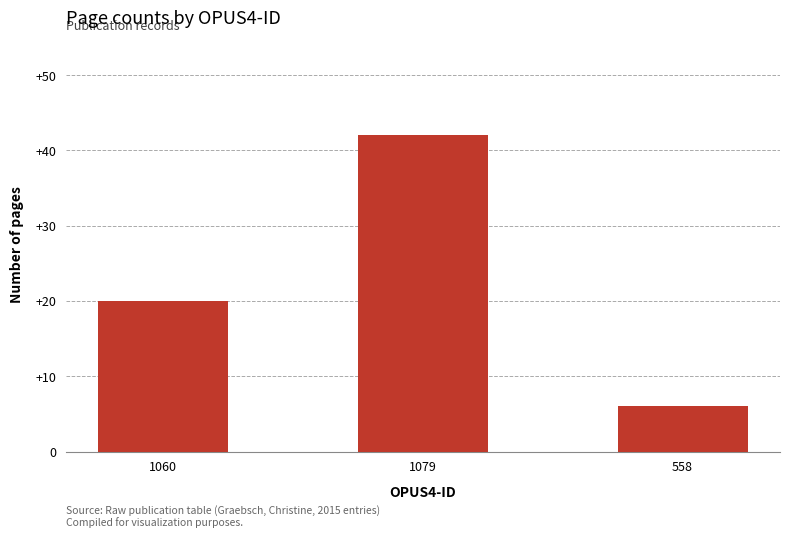

Are the bars horizontal?

No